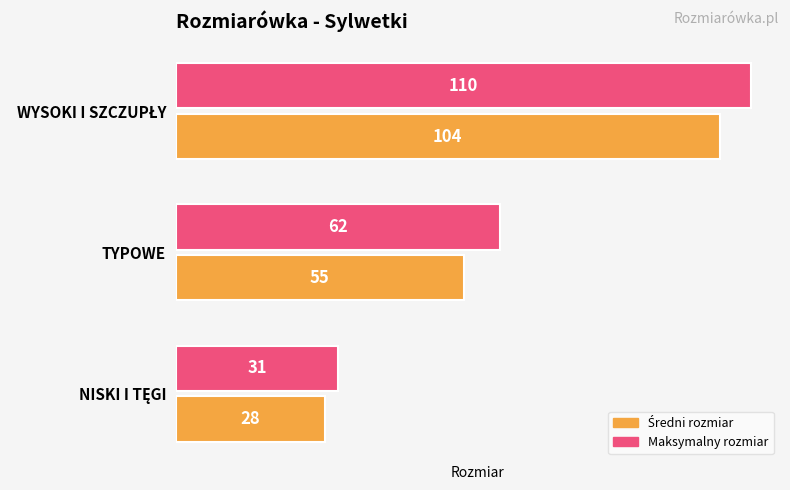

Which series has the largest range (max minus min)?

Maksymalny rozmiar